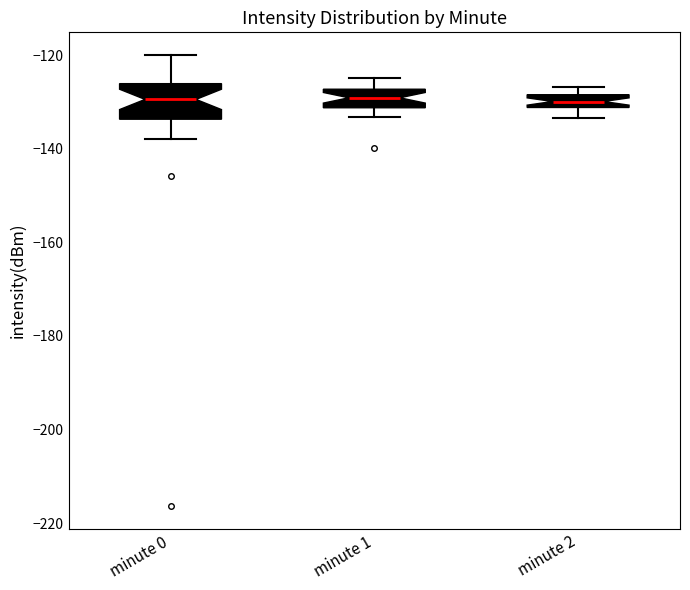

Where is the upper edge of the box for minute 2 on the y-axis? The values are not printed on the chart, so give them approximately, as read against the axis.

-128